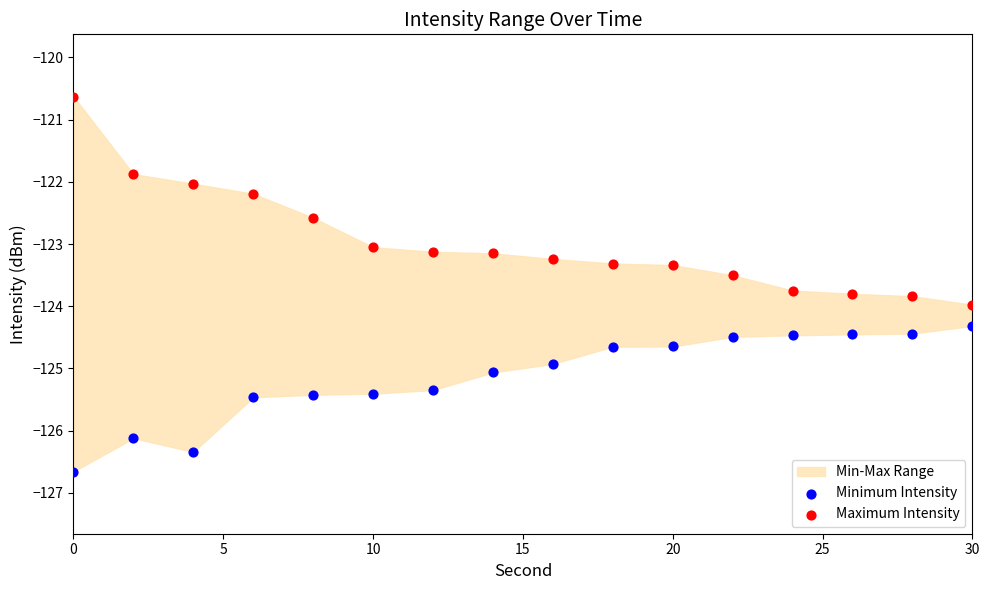

Which series reaches the maximum Y coordinate?

Maximum Intensity